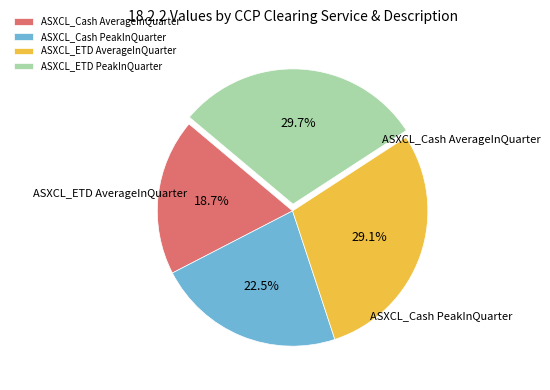

True or false: ASXCL_ETD PeakInQuarter accounts for 23% of the total.

False